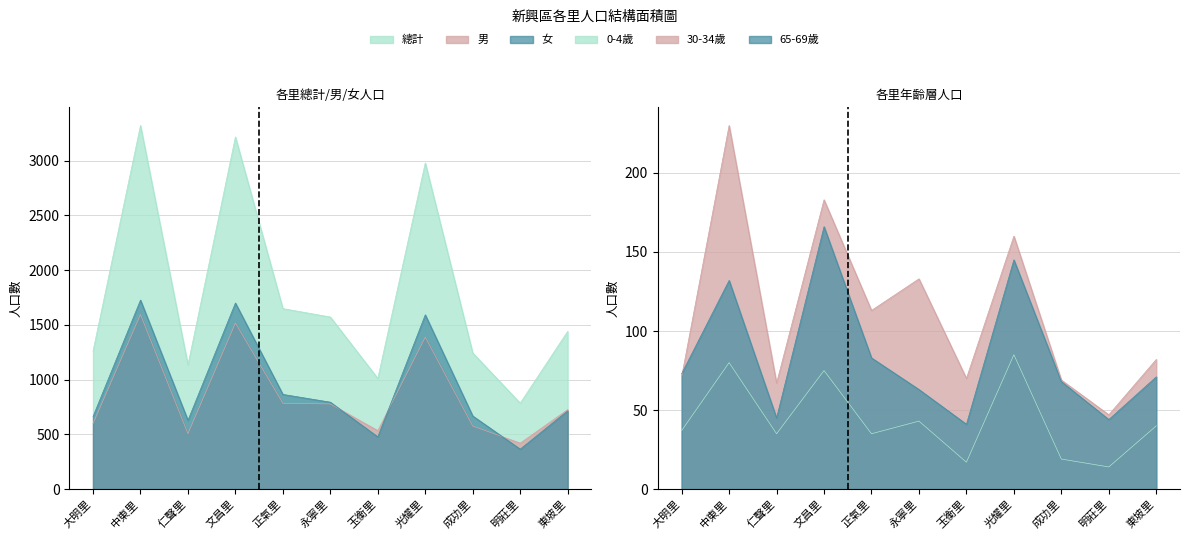

What is the label of the 1st point from the left?

大明里